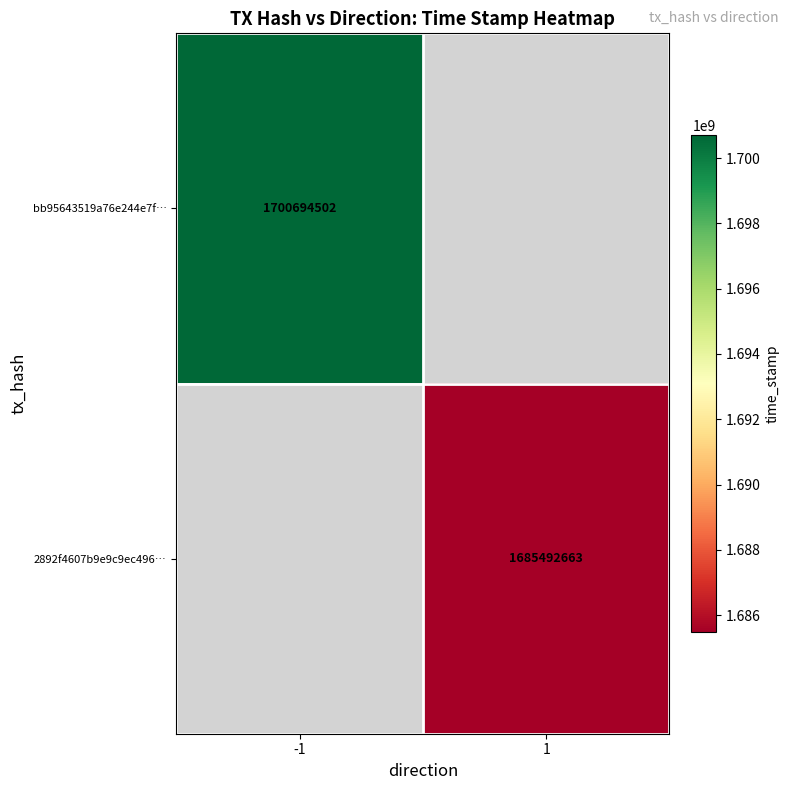

Is it true that 2892f4607b9e9c9ec496… equals 952194944 at 1?

False